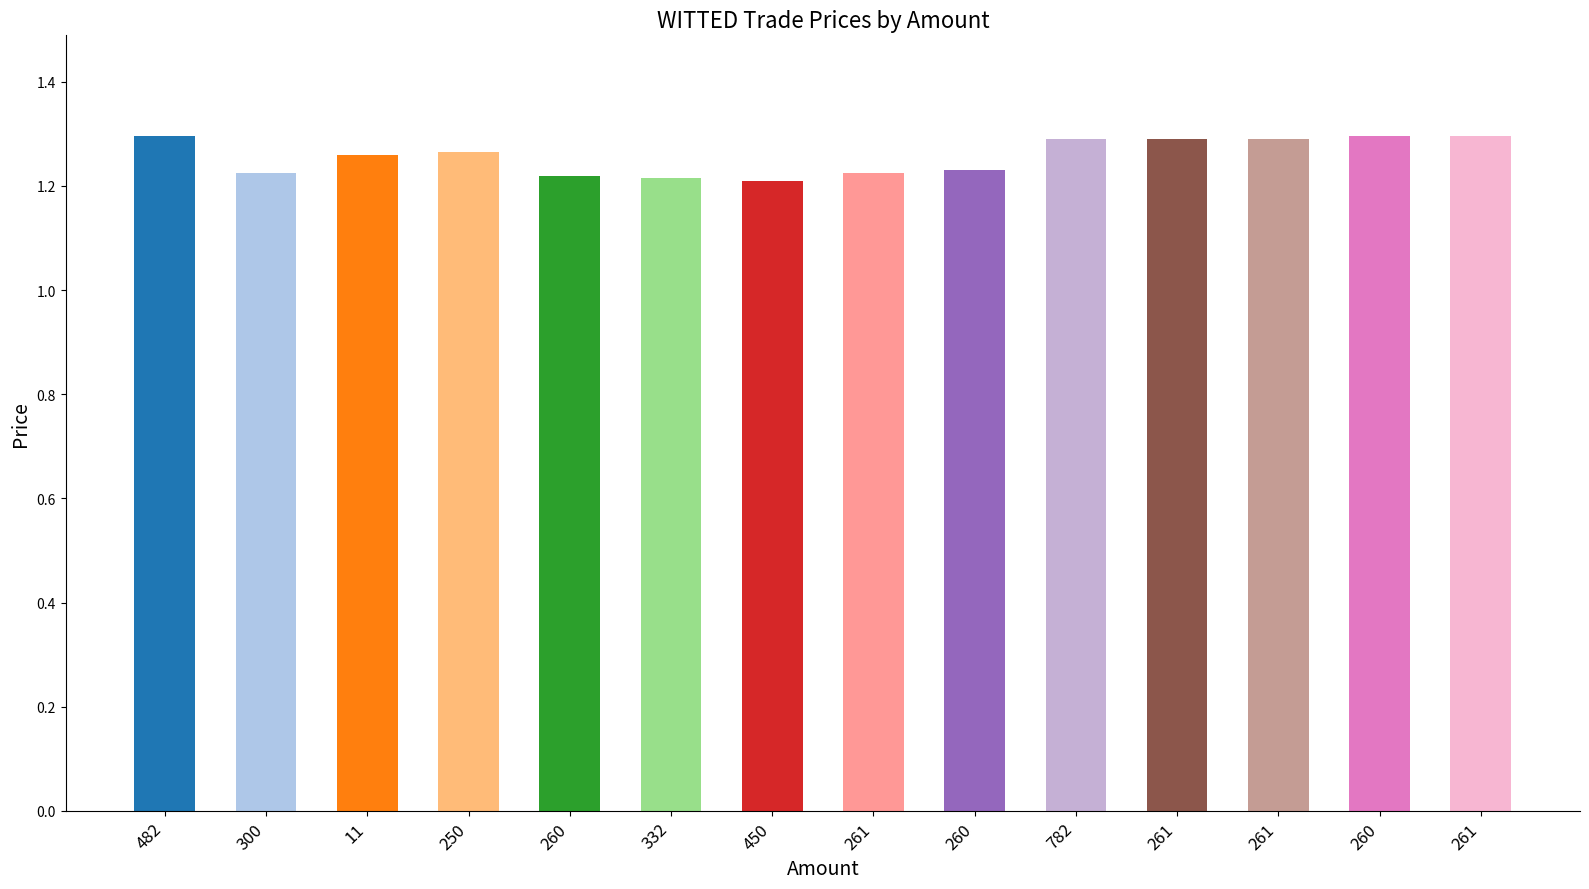

Count the number of categories in the chart.

14